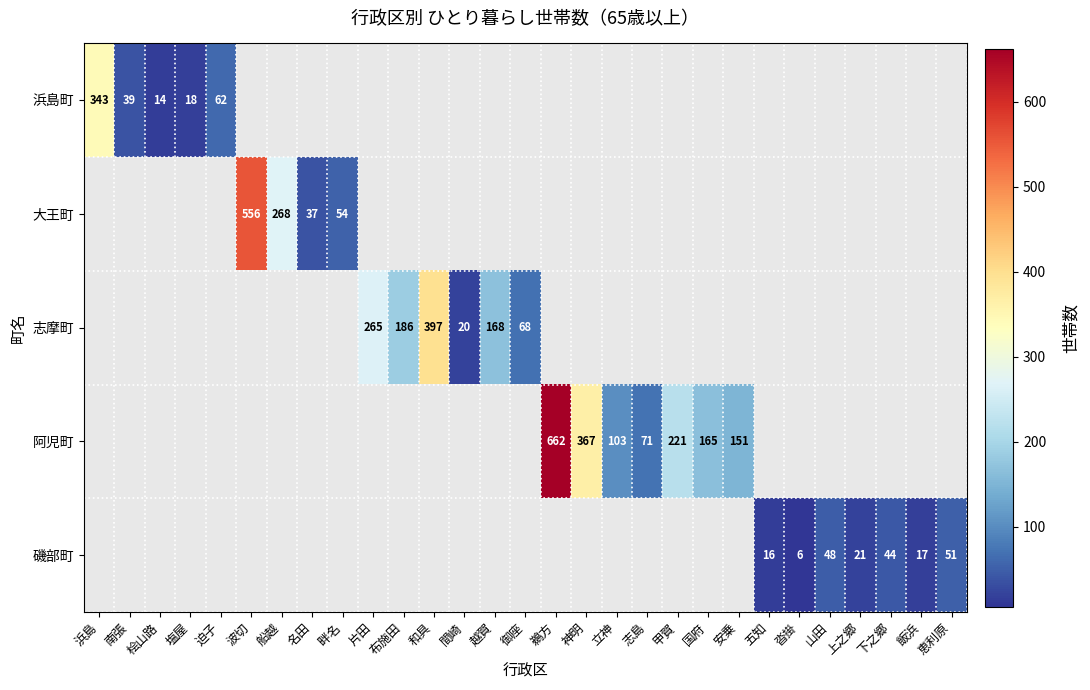

Is it true that 浜島町 equals 4 at 塩屋?

False